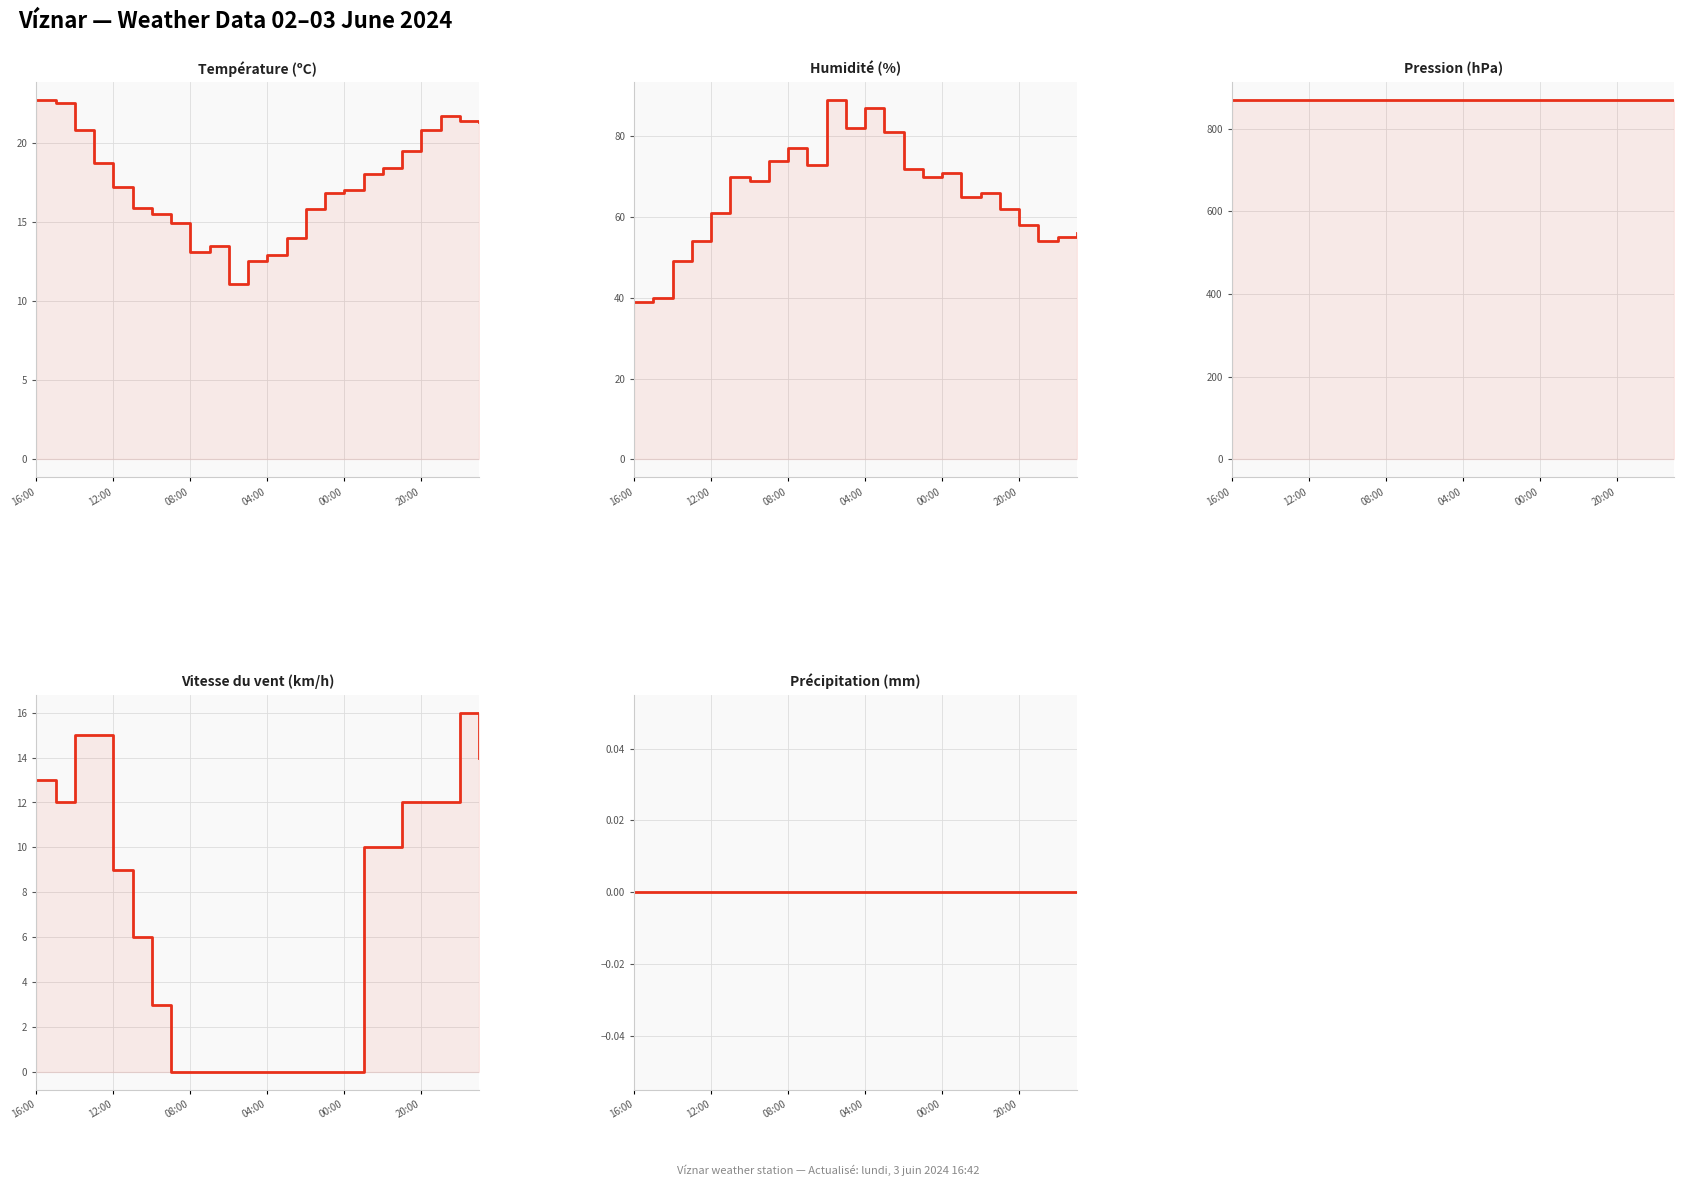

What position from the right is 08:00?

22